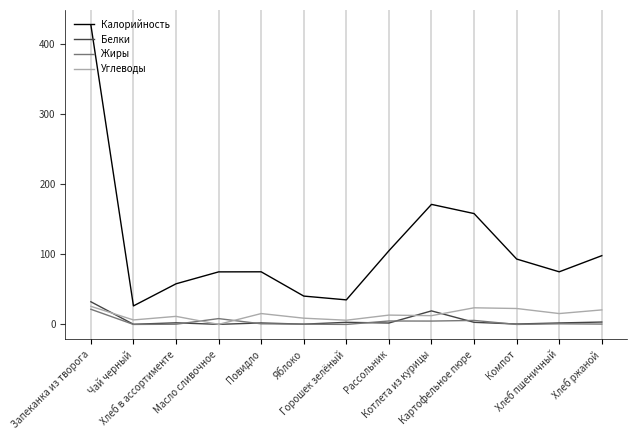

What is the maximum value for Белки?

32.3